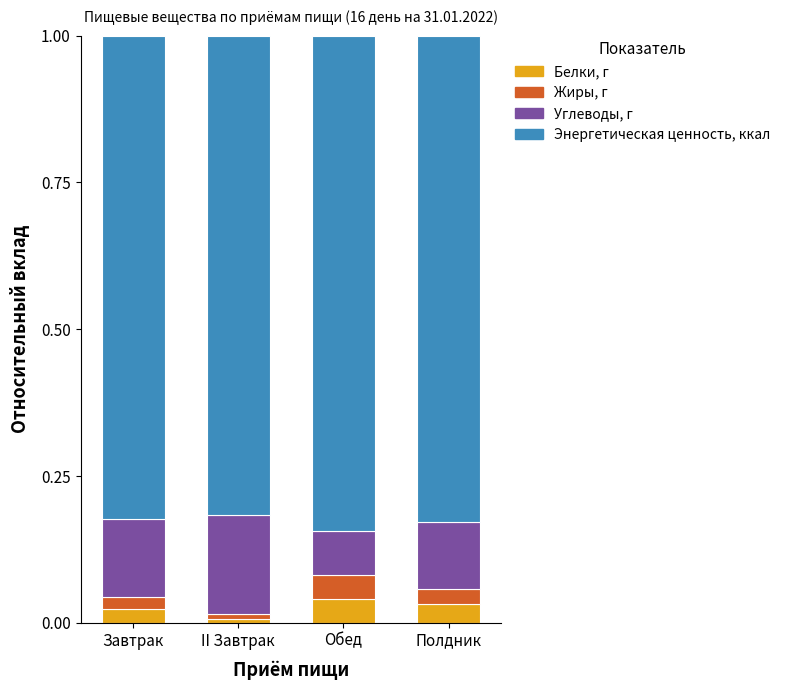

The Белки, г series shows 0.0 at Обед. True or false?

True